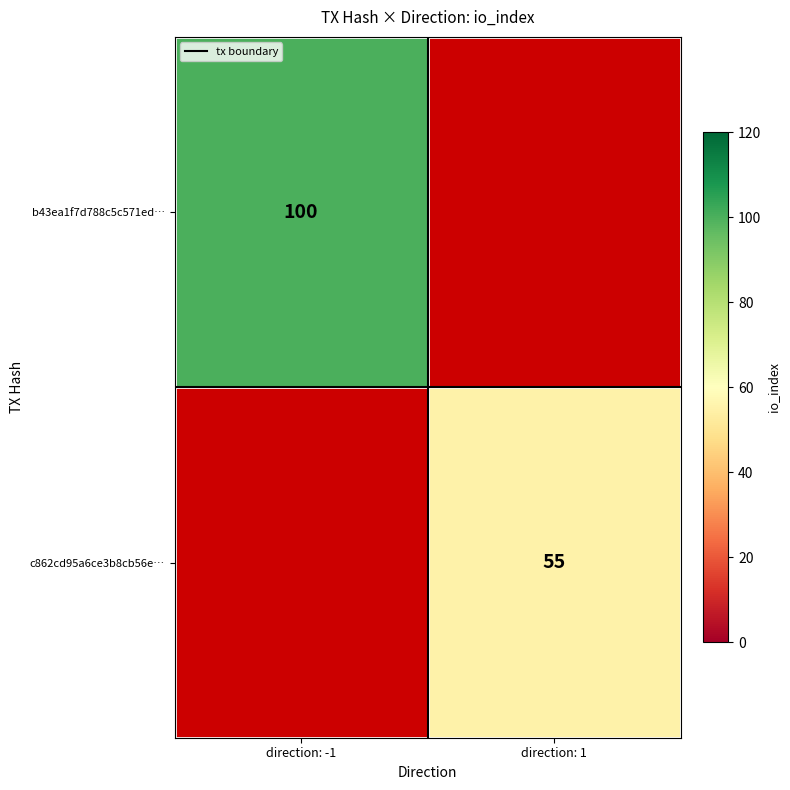

Count the number of categories in the chart.

2